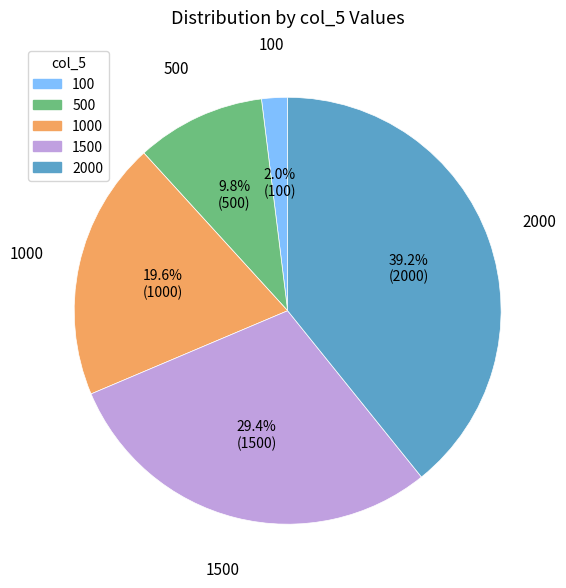

To the nearest percent, what is the average slice percentage?

20%